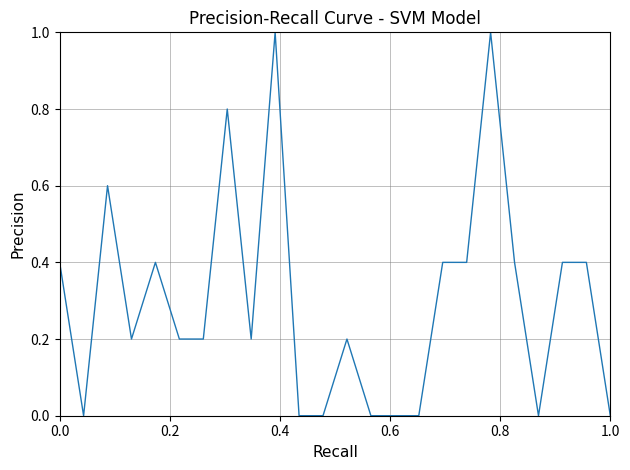

How many lines are shown in the chart?

1